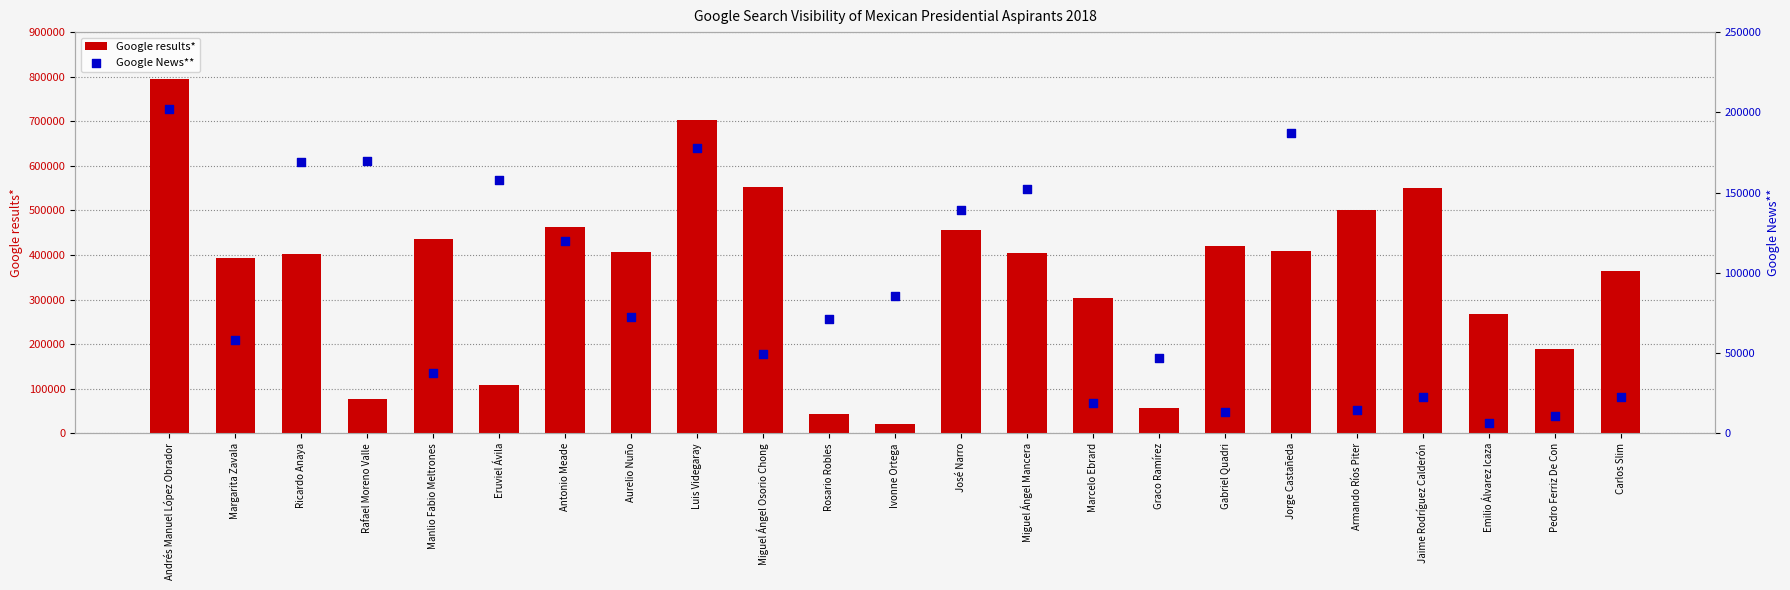

Which series has the largest total across all categories?

Google results*